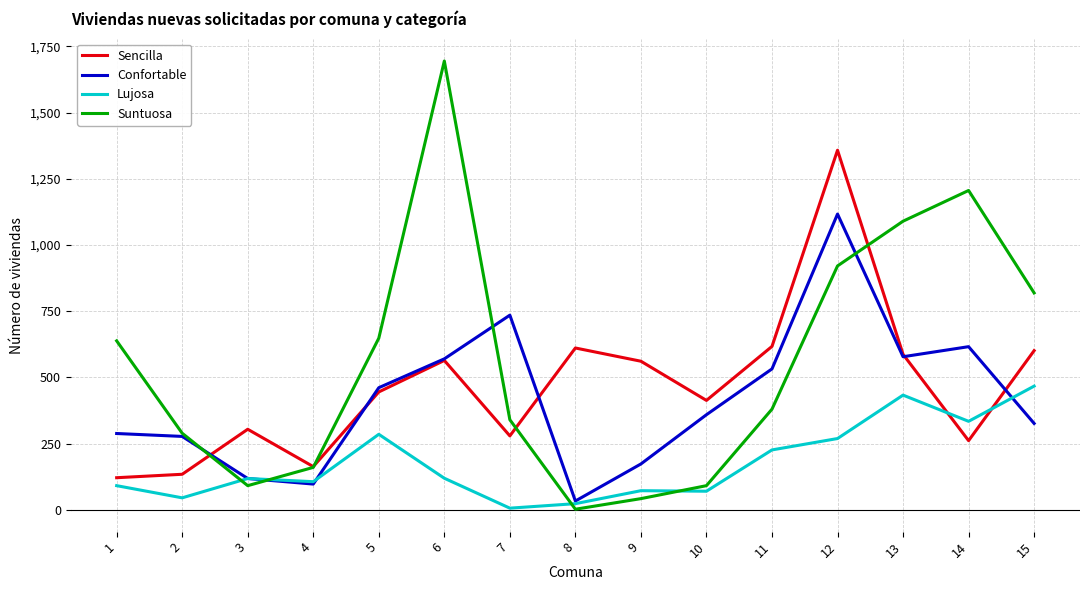

What is the minimum value for Sencilla?

121